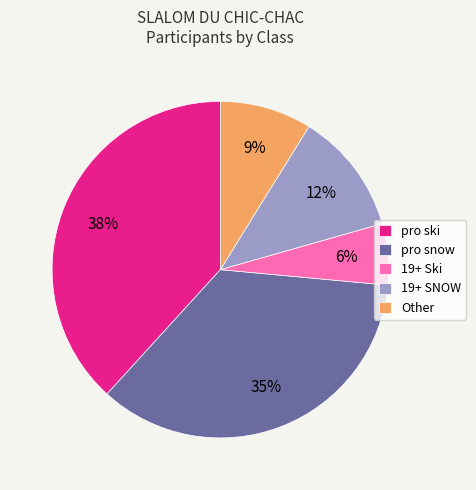

To the nearest percent, what percentage of the pie is 19+ SNOW?

12%